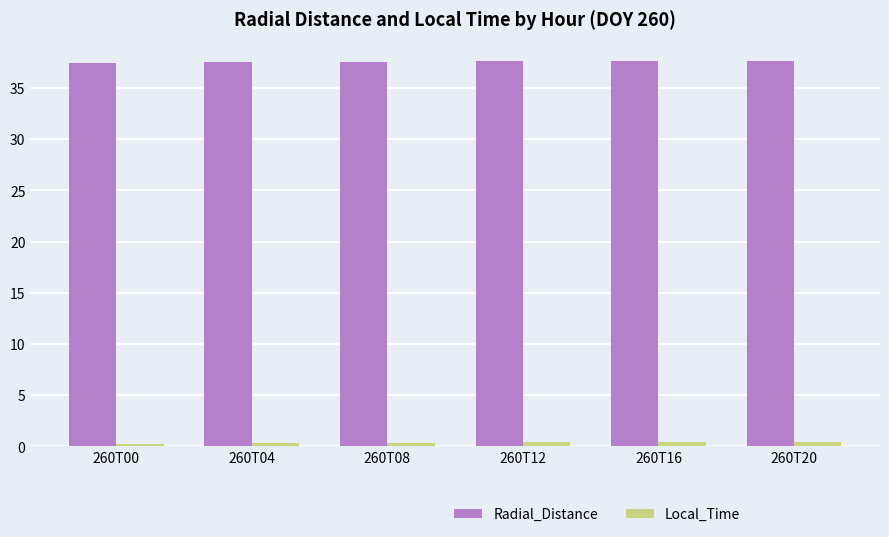

Read the Radial_Distance value at 260T12.

37.6